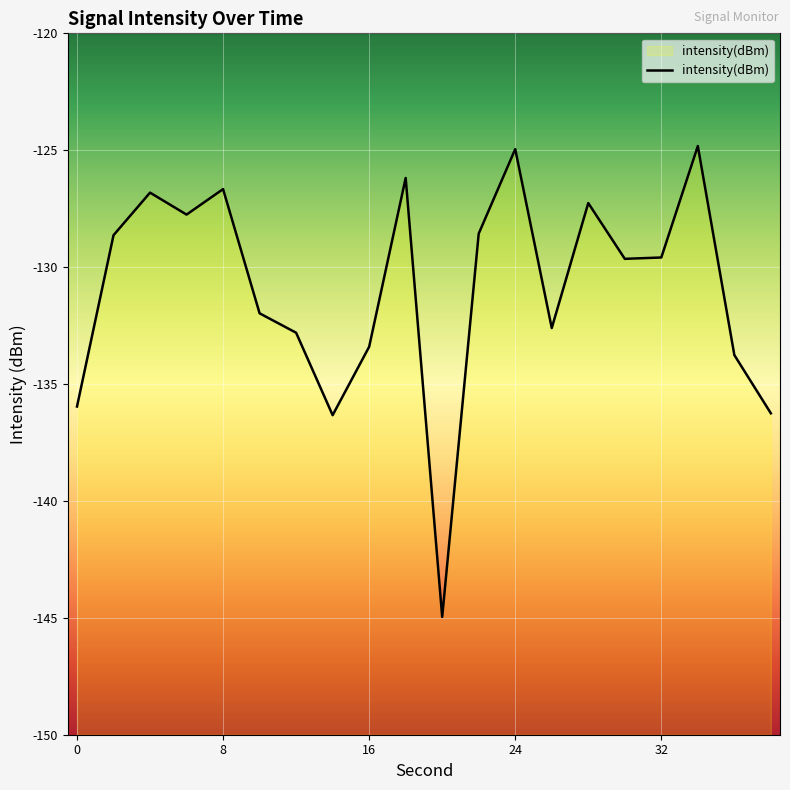

The value at 16 is -133.4. True or false?

True